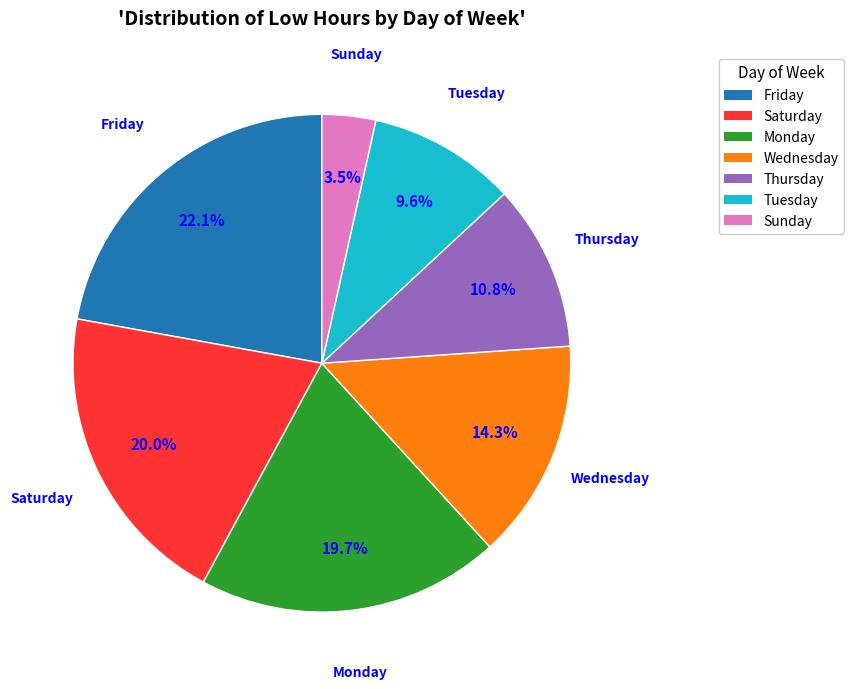

Is there a majority slice in this chart?

No